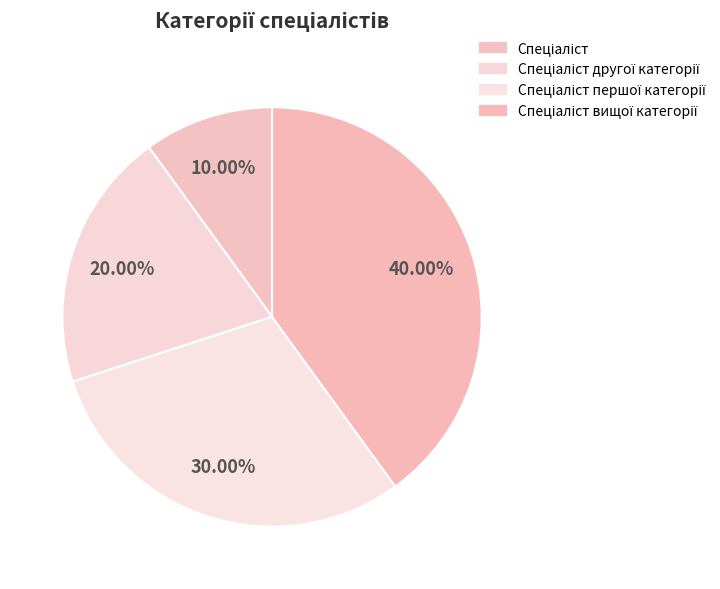

How many slices are in this pie chart?

4